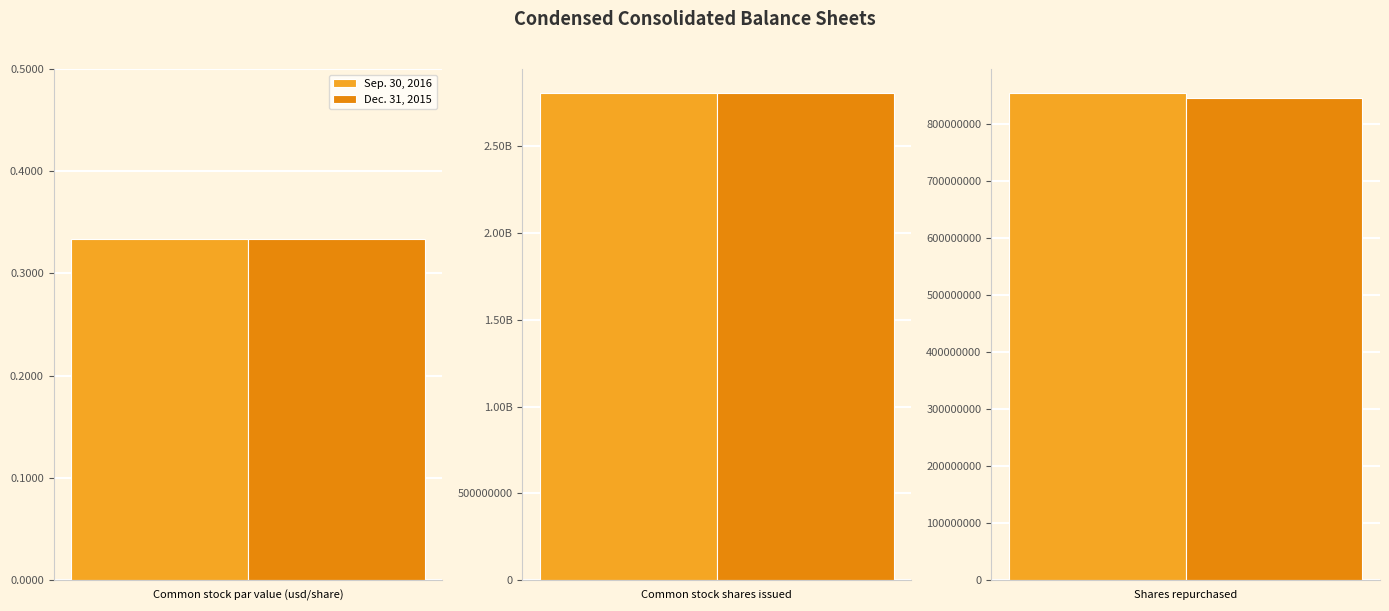

Which has a higher value, Shares repurchased or Common stock shares issued?

Common stock shares issued